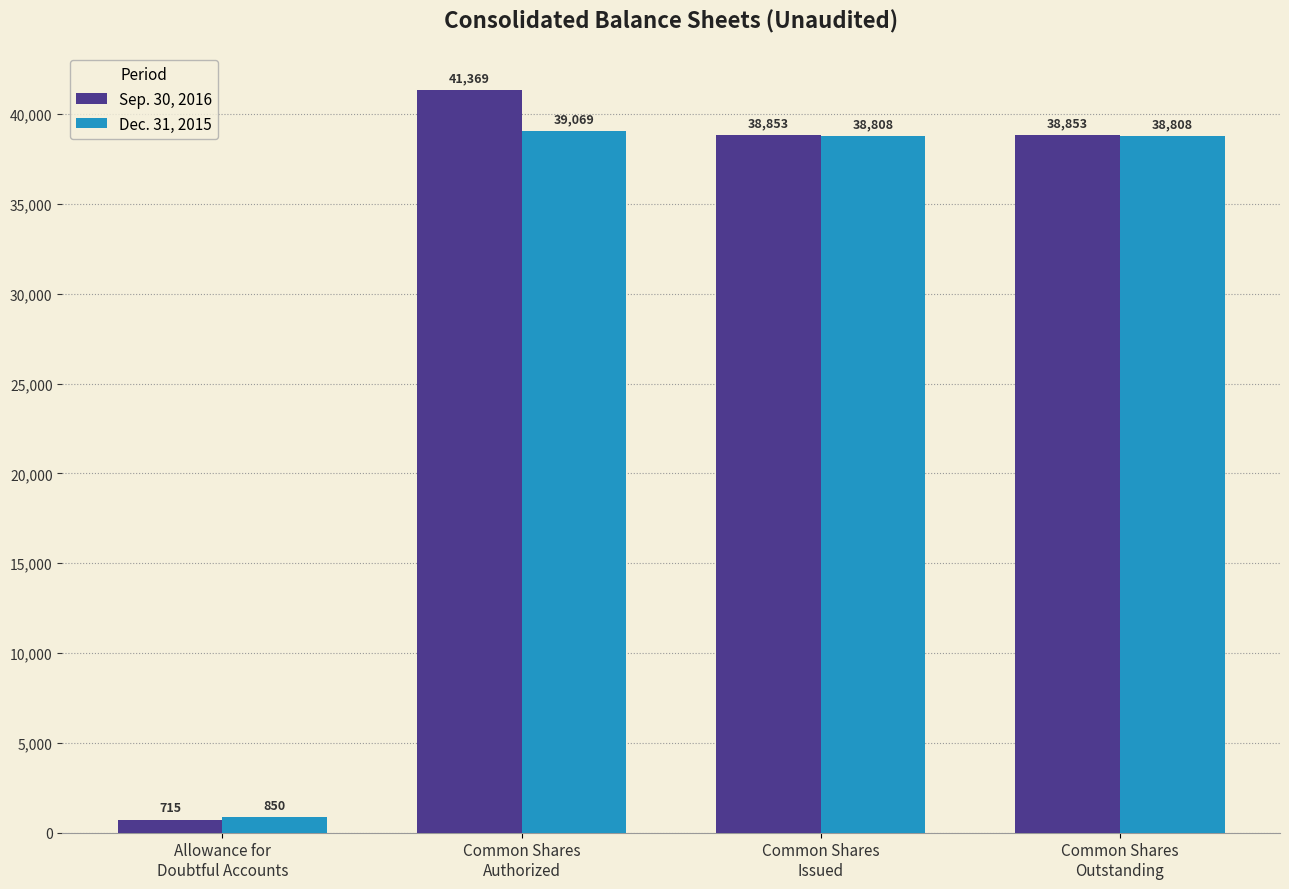

Which series has the largest range (max minus min)?

Sep. 30, 2016